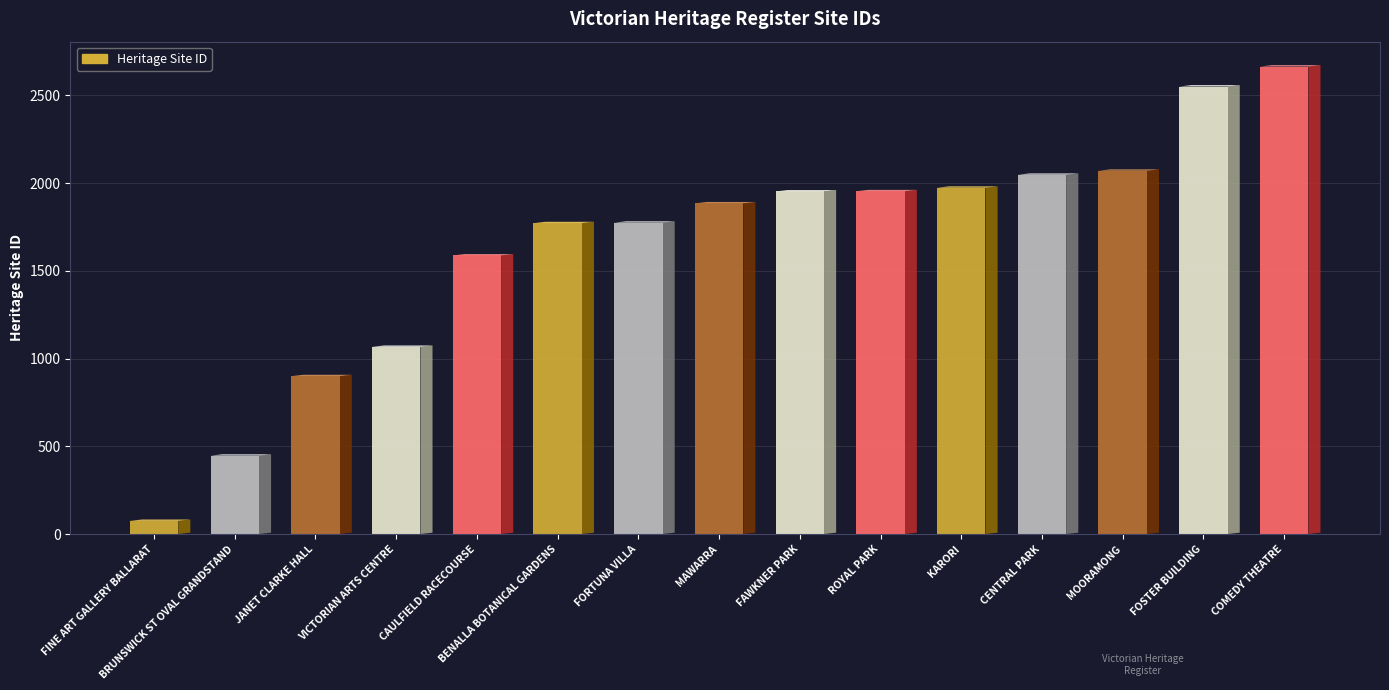

Approximately how many times larger is the value at JANET CLARKE HALL compared to FORTUNA VILLA?

0.5